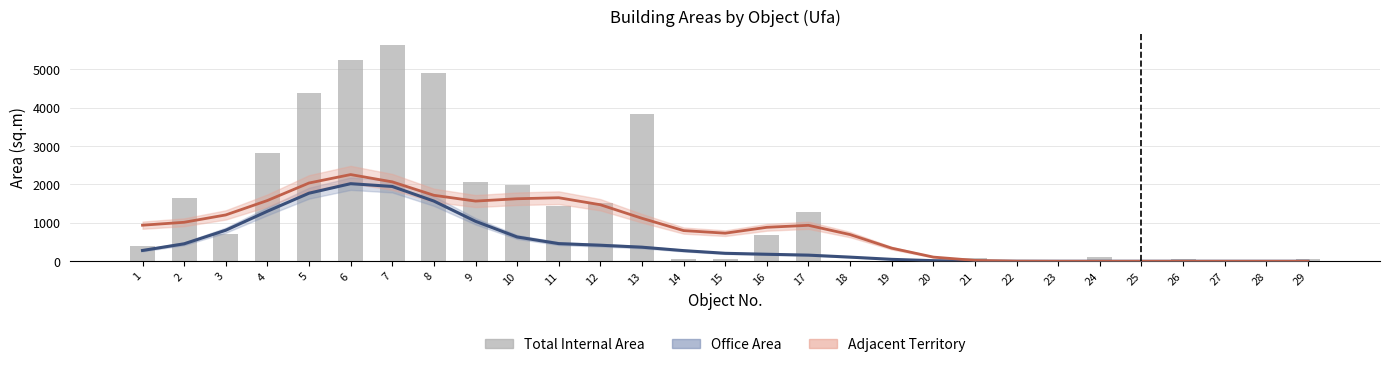

What value does the Total Internal Area series have at 23?

16.0